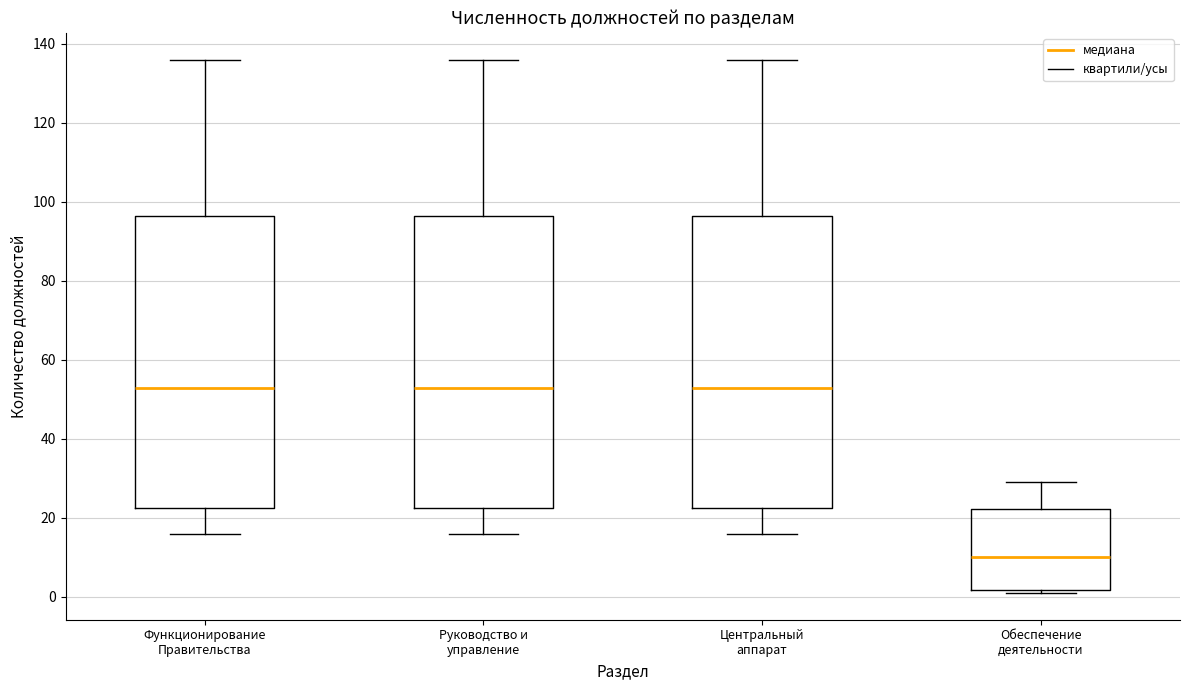

Reading left to right, read every box against the y-axis: the position of its median line, the range the box covers, and the ends of its whiskers. The values are not printed on the chart, so give them approximately, as read against the axis.

Функционирование Правительства: median 54, box 22 to 96, whiskers 16 to 136
Руководство и управление: median 54, box 22 to 96, whiskers 16 to 136
Центральный аппарат: median 54, box 22 to 96, whiskers 16 to 136
Обеспечение деятельности: median 10, box 2 to 22, whiskers 2 (just below the box's lower edge) to 30